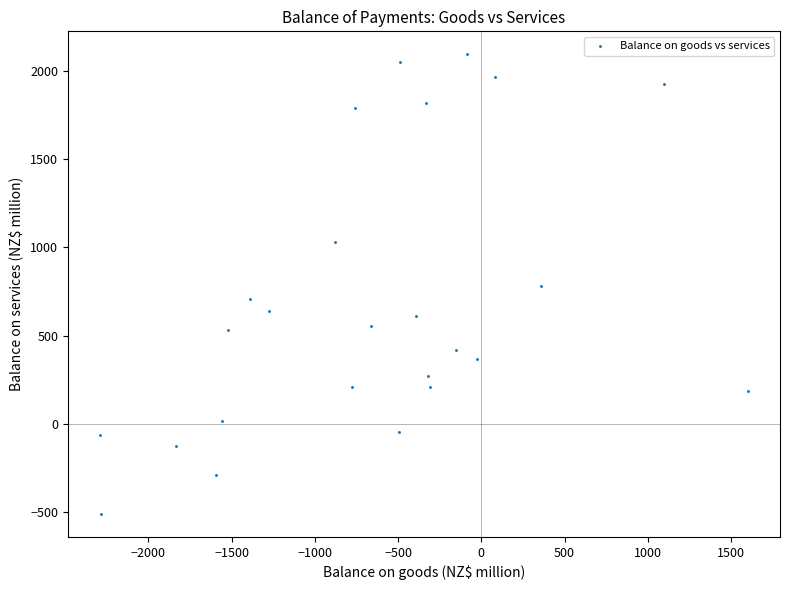

What is the range of Y values (max minus min)?

2602